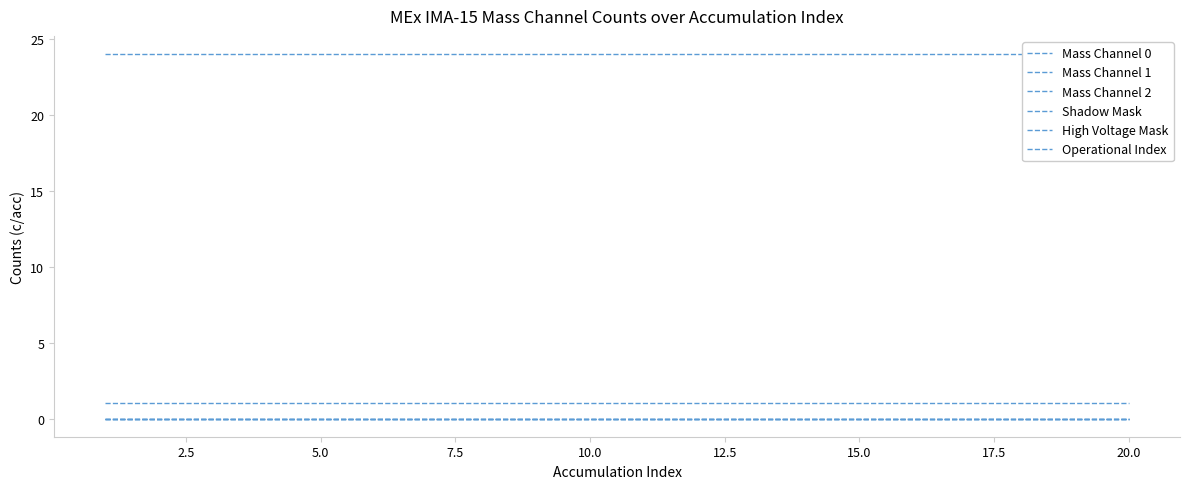

How many lines are shown in the chart?

6